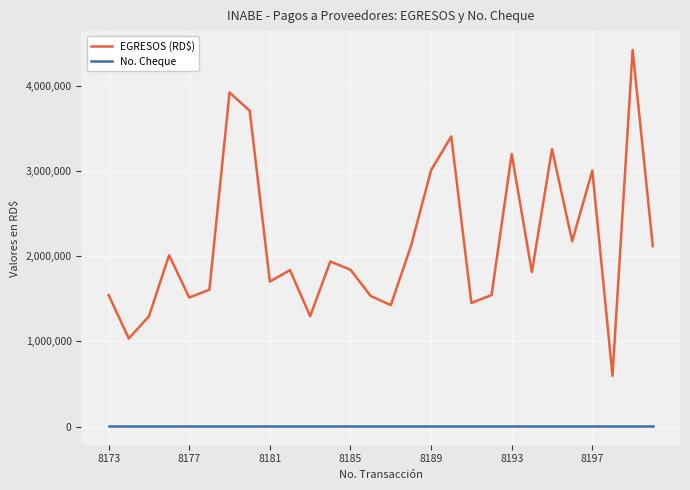

Is this an area chart (filled region under the line)?

No